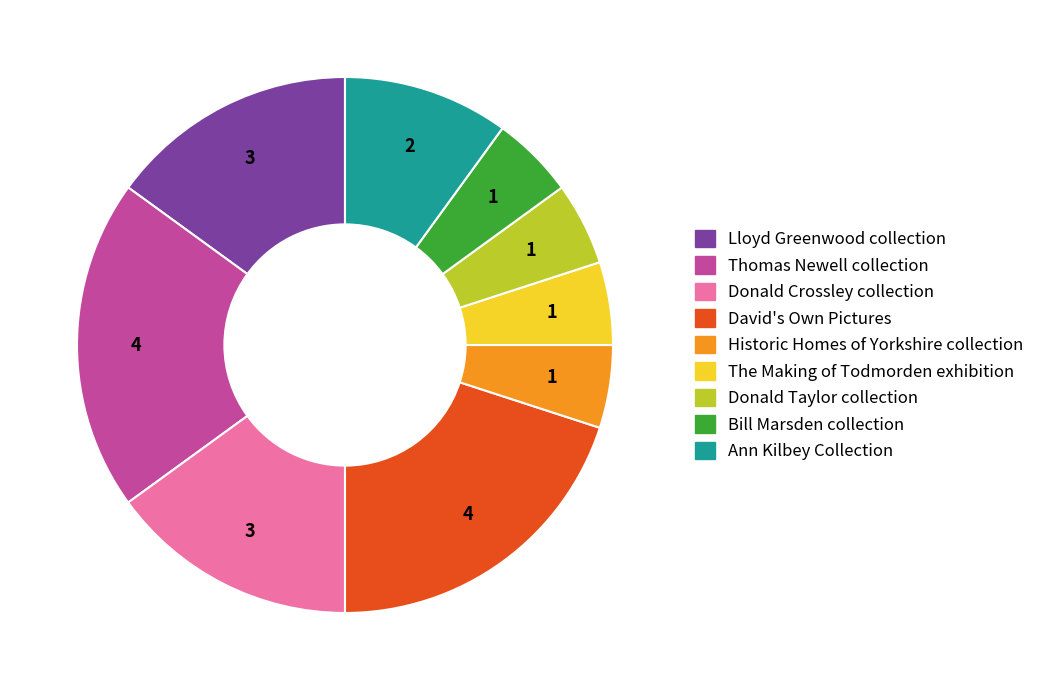

Which has a higher value, David's Own Pictures or Donald Taylor collection?

David's Own Pictures